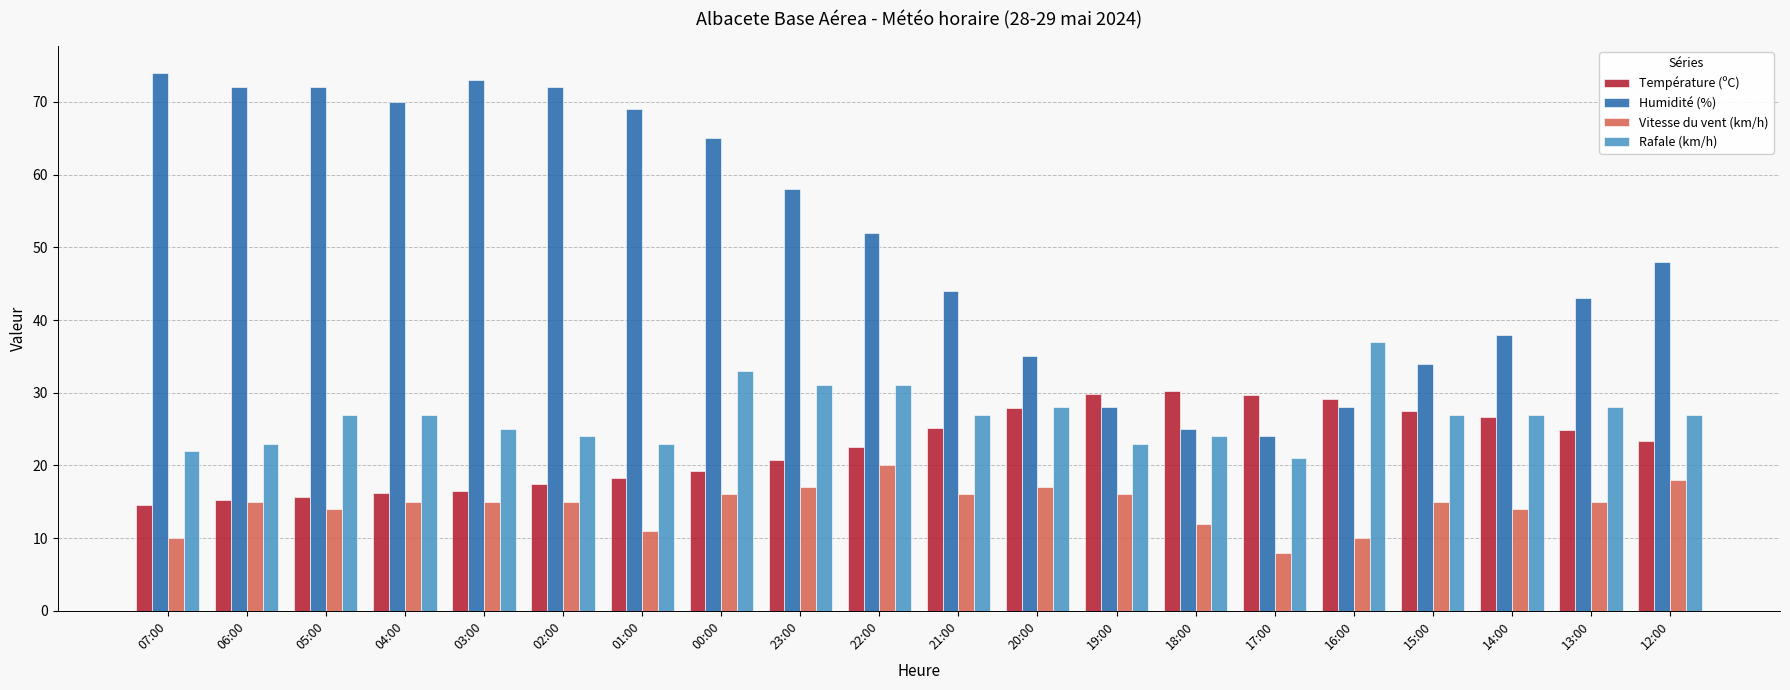

At which label does Température (ºC) first exceed 23?

21:00